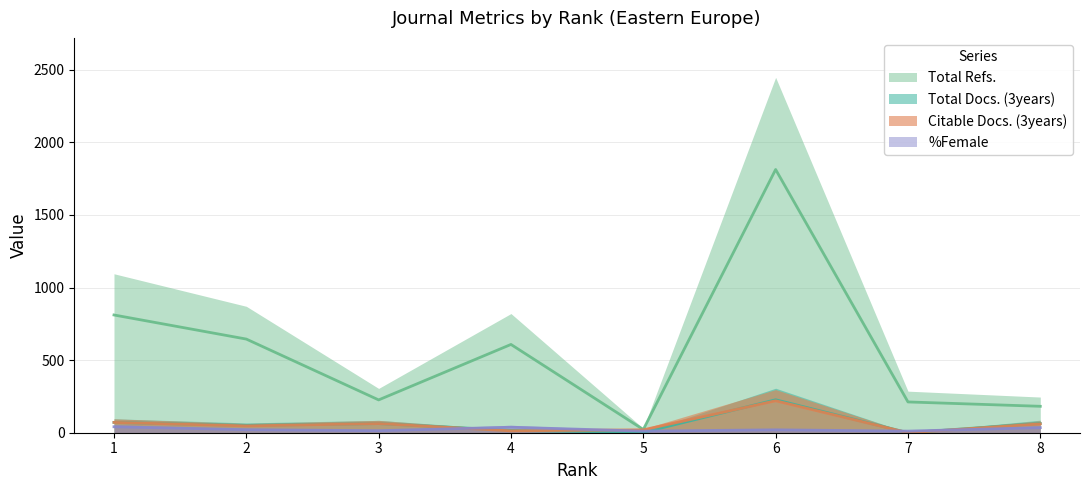

Which series has the widest spread of values?

Total Refs.